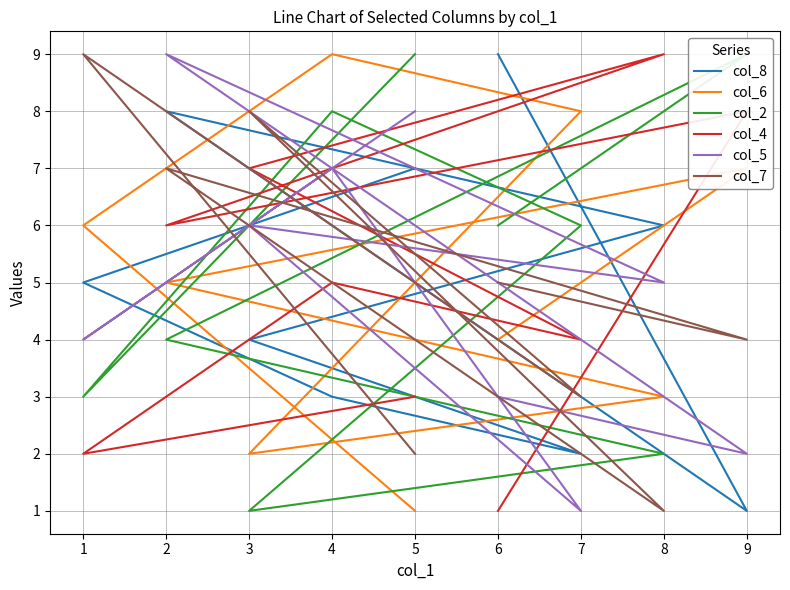

What is the minimum value shown in the chart?

1